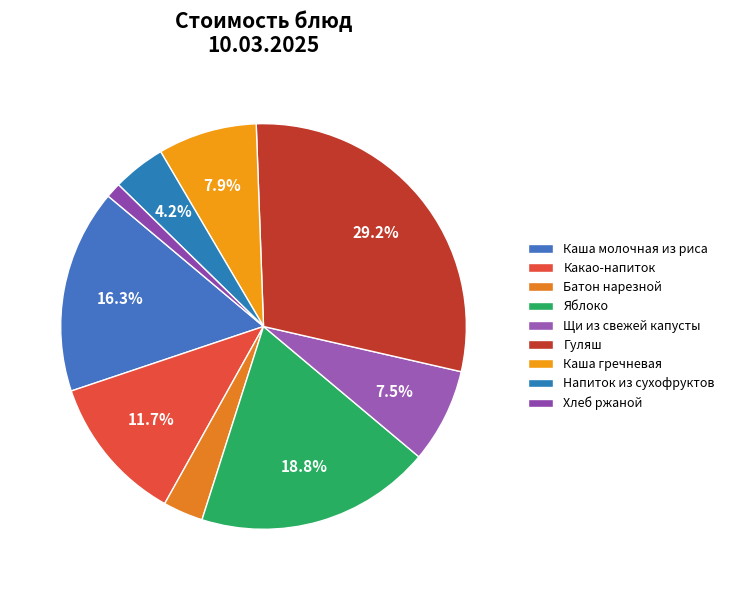

To the nearest percent, what is the average slice percentage?

11%